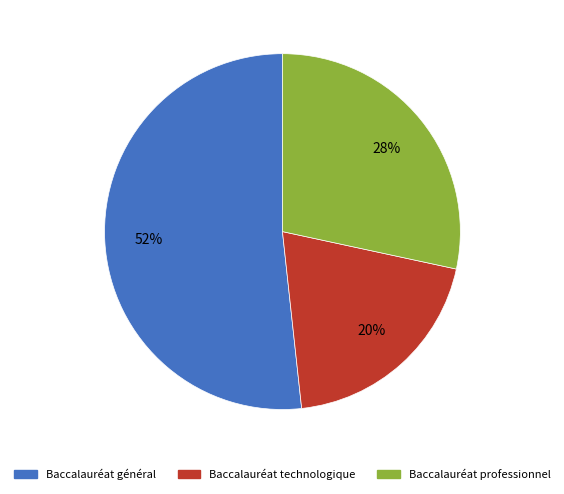

Count the number of slices in the pie.

3